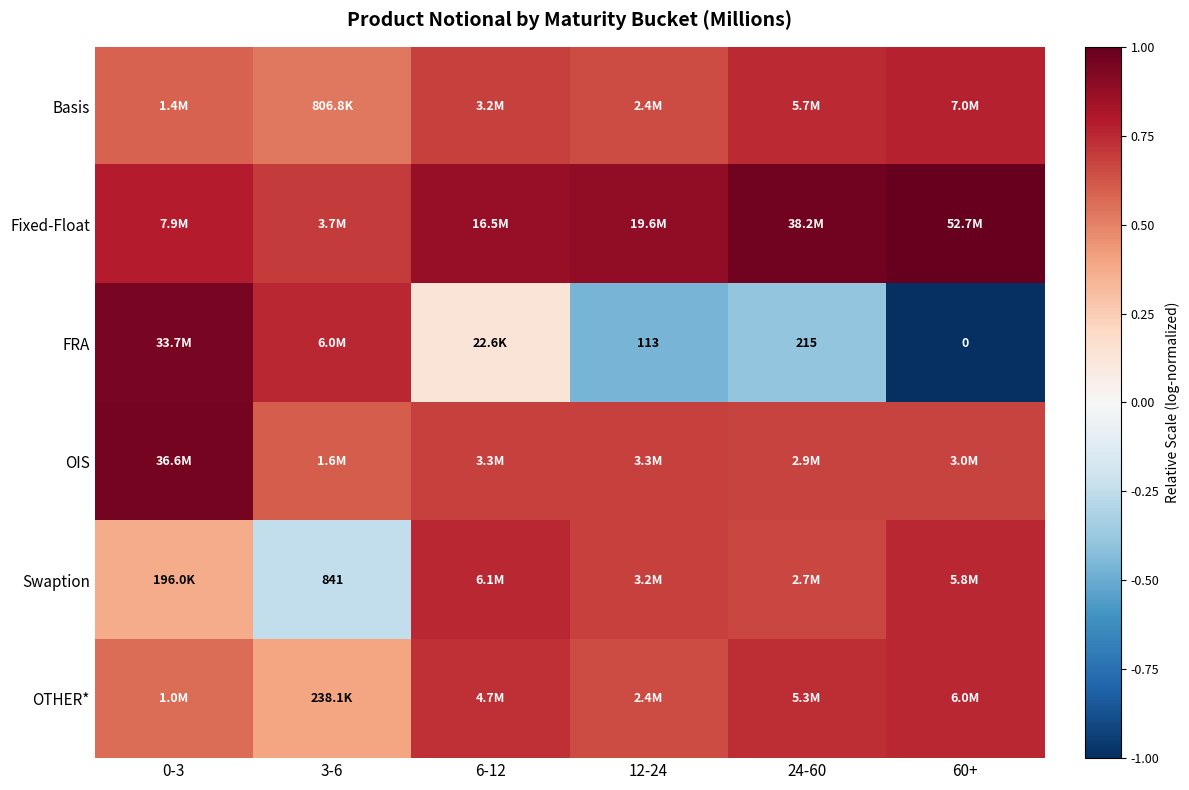

At which category is the sum across all series the highest?

0-3